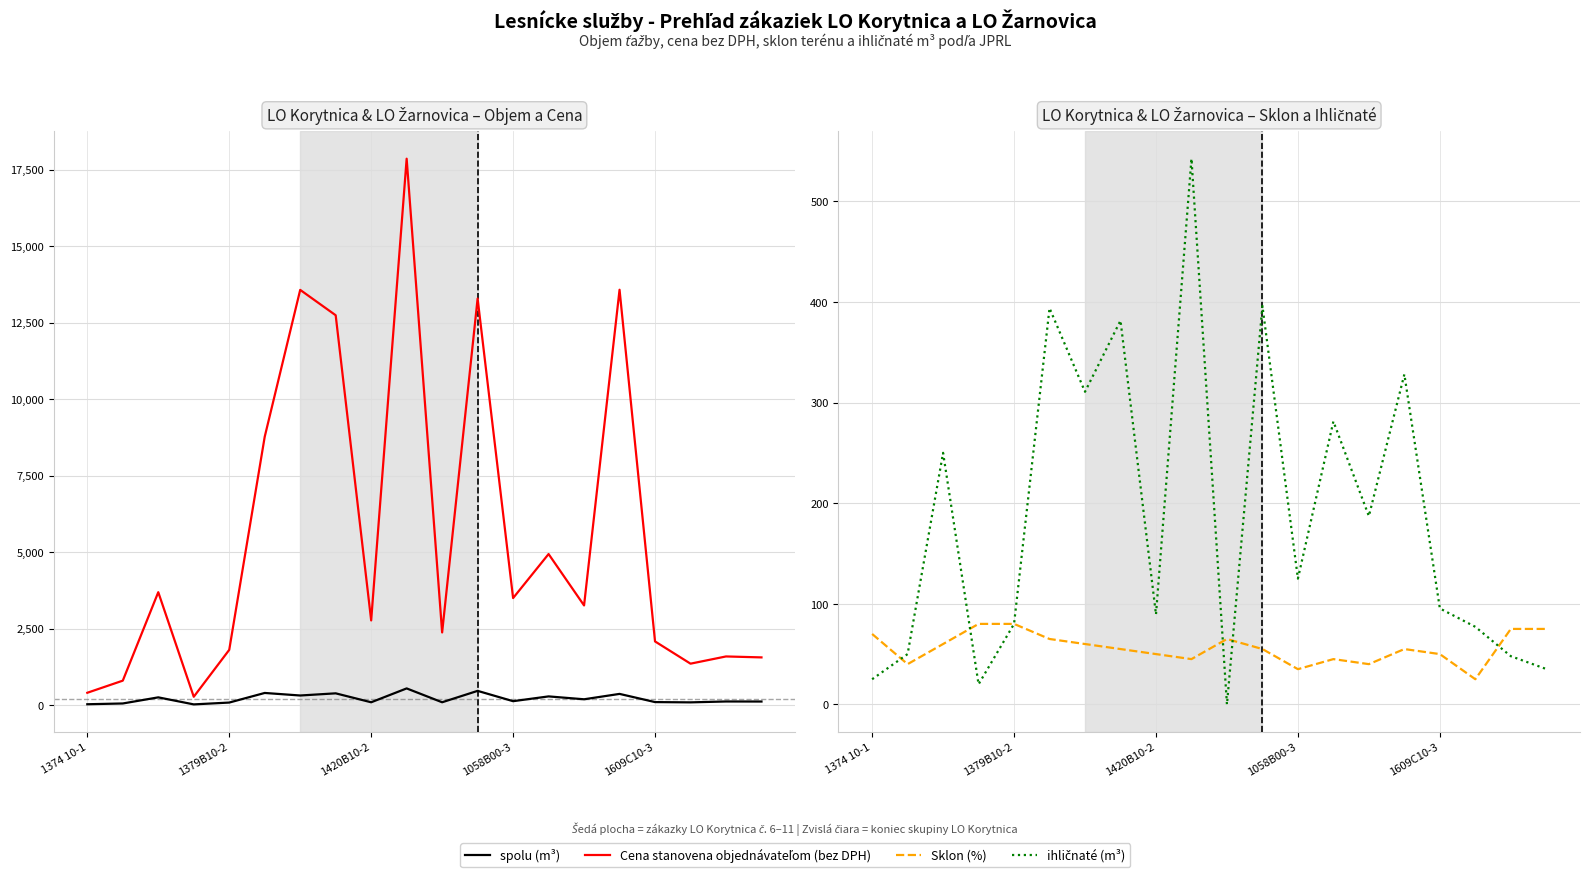

How many interior local peaks does the ihličnaté (m³) series have?

7